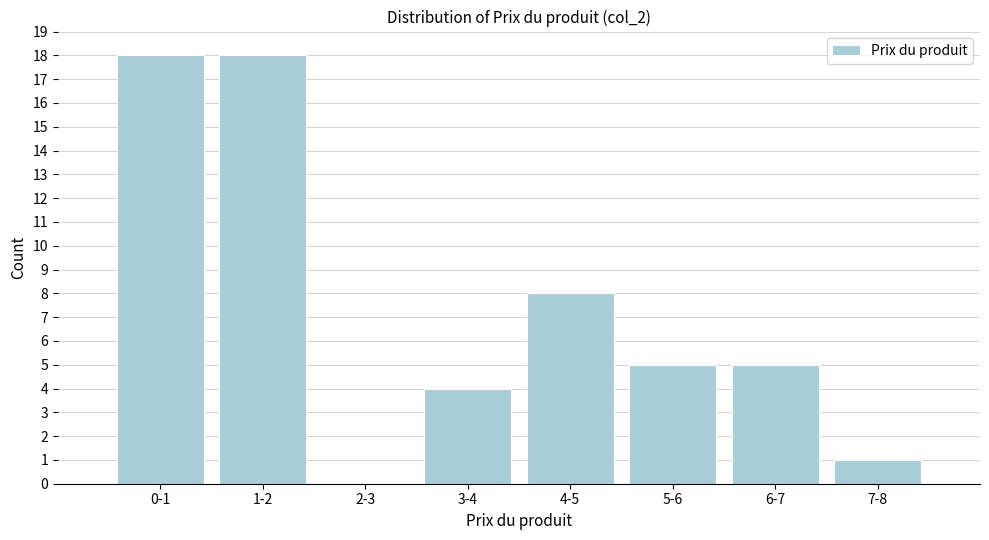

Reading right to left, what are all the values shown in this chart?

7-8=1	6-7=5	5-6=5	4-5=8	3-4=4	2-3=0	1-2=18	0-1=18